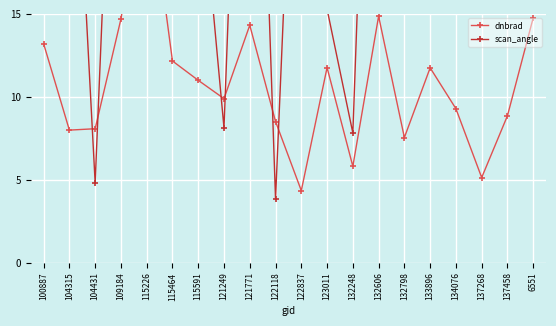

Which category has the lowest value in the dnbrad series?

122837